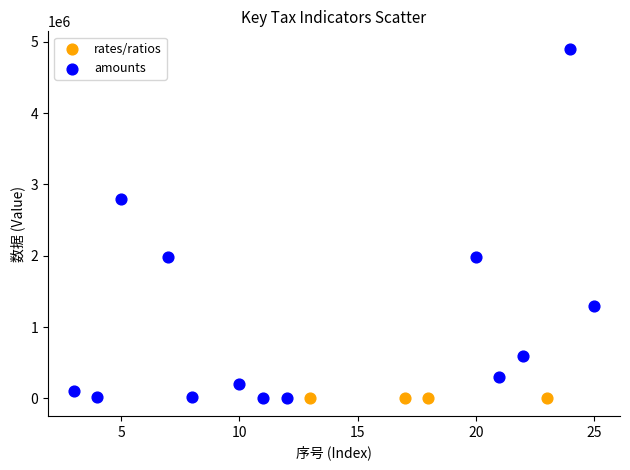

Which series contains the highest Y value?

amounts